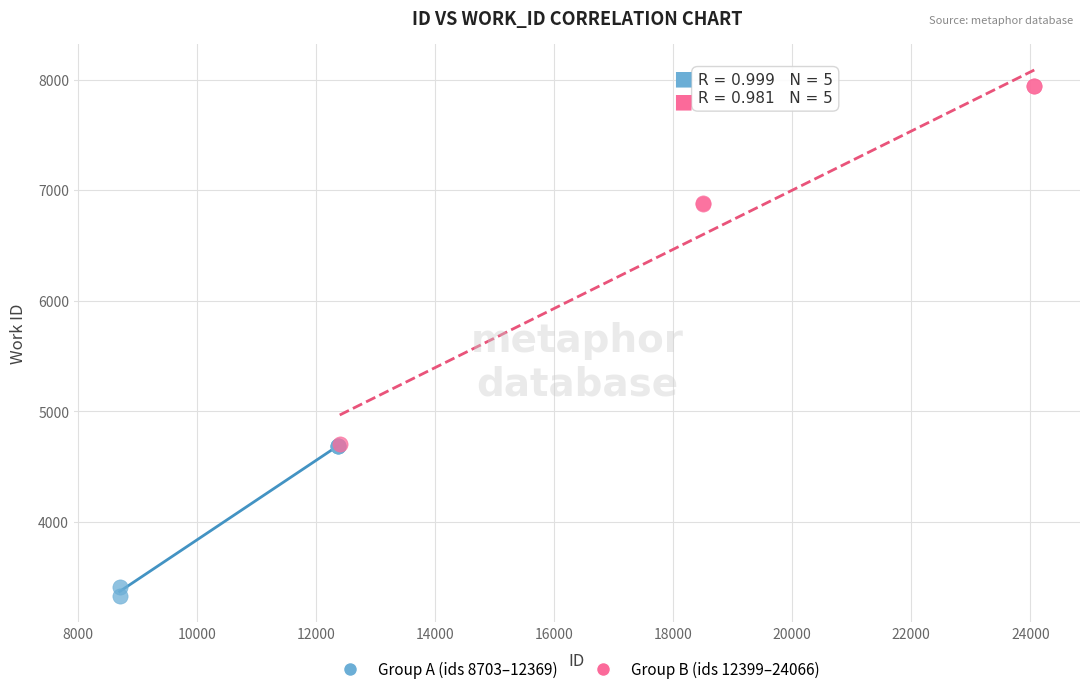

Which series has the largest Y range (max minus min)?

Group B (ids 12399–24066)